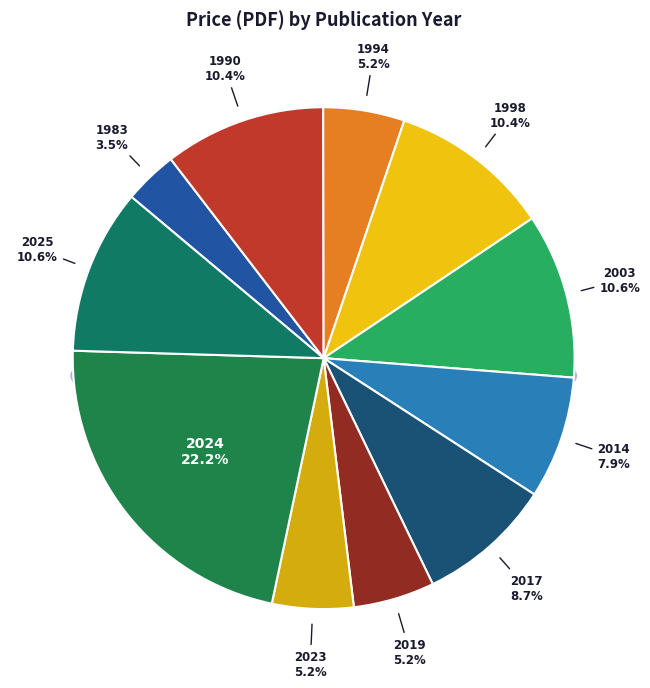

To the nearest percent, what is the difference between the 2003 and 2019 slice percentages?

5%